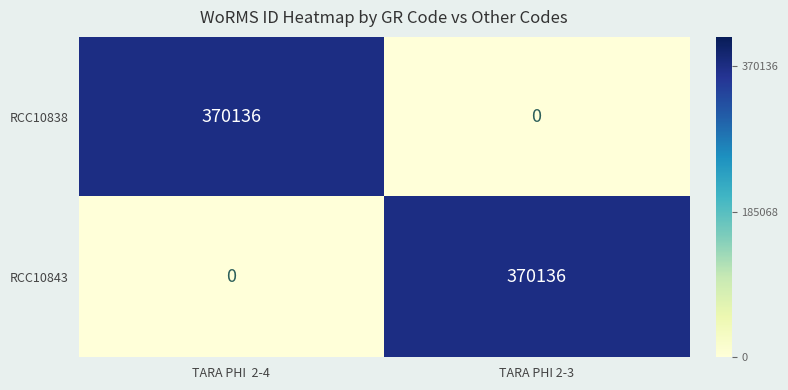

At TARA PHI 2-3, list the series in order from largest to smallest.

RCC10843, RCC10838